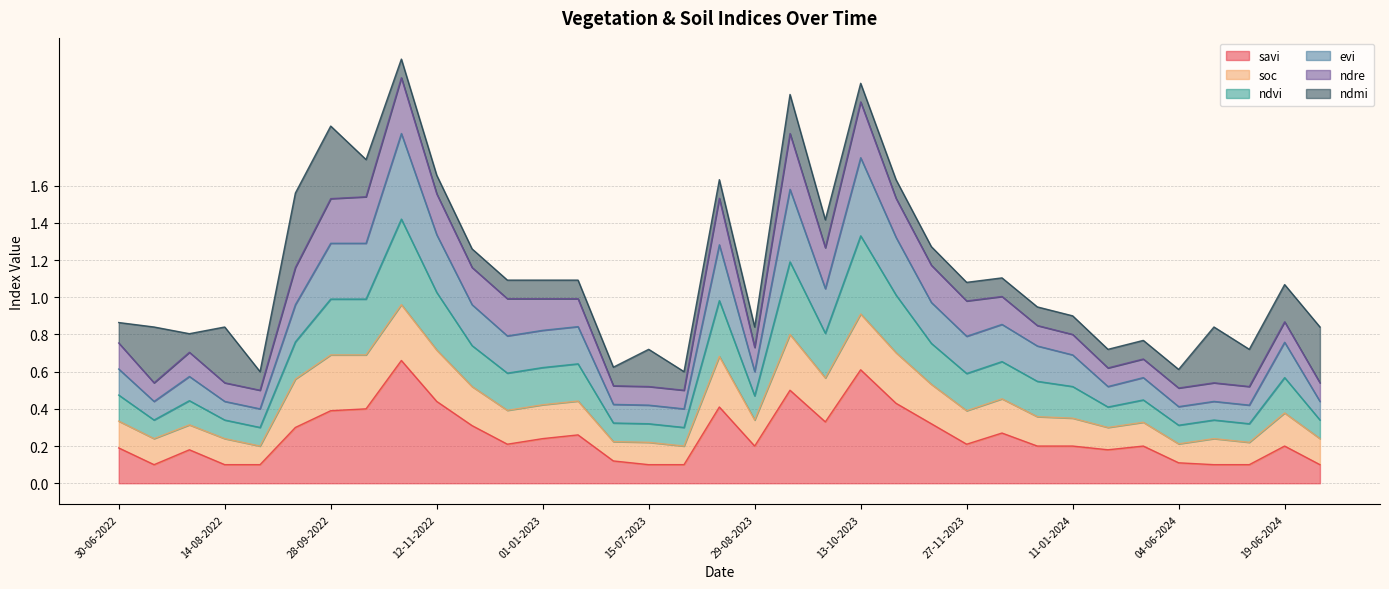

Does the chart display data point markers on the line(s)?

No